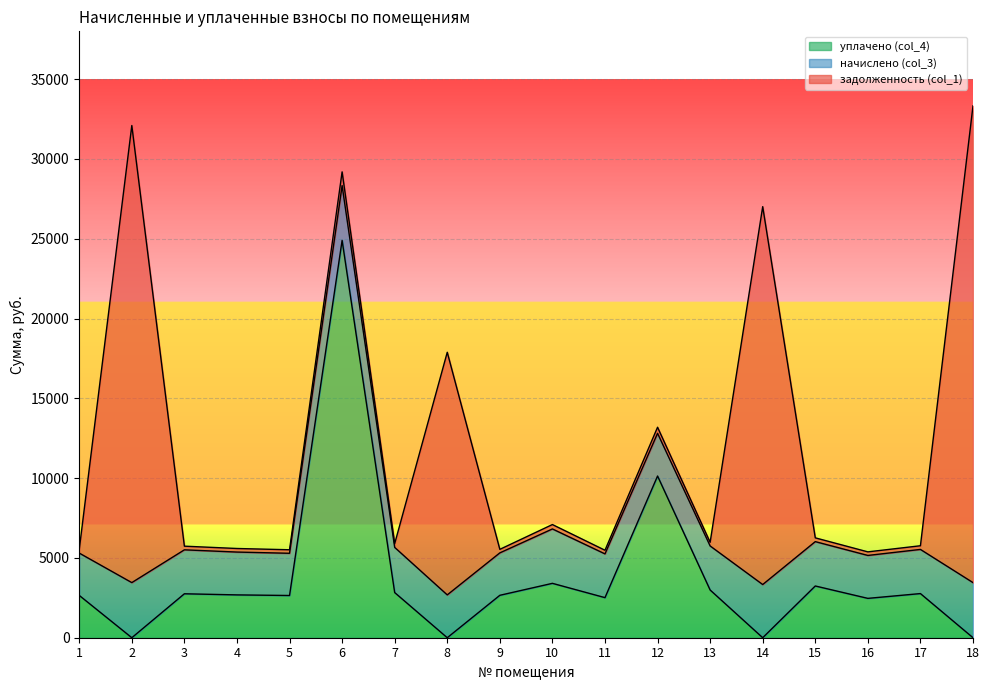

What is the sum of the задолженность (col_1) values at 18 and 15?

30113.2